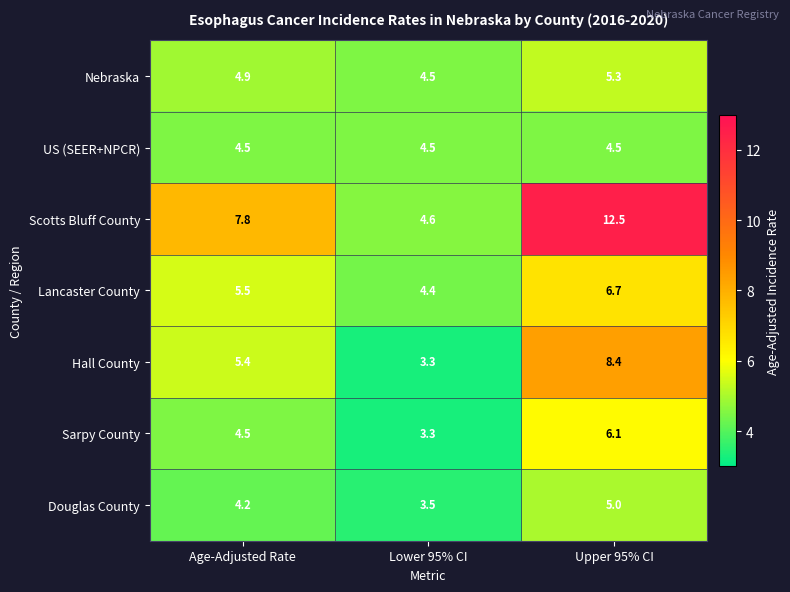

Which series has the largest total across all categories?

Scotts Bluff County